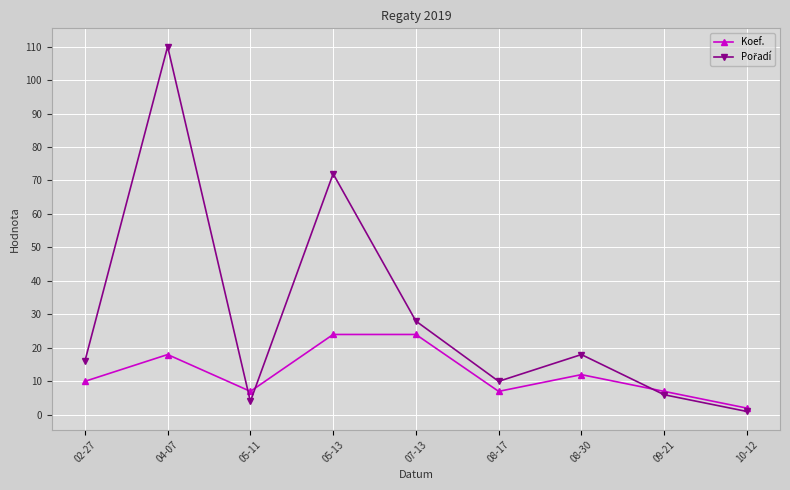

The Koef. series shows 12 at 07-13. True or false?

False